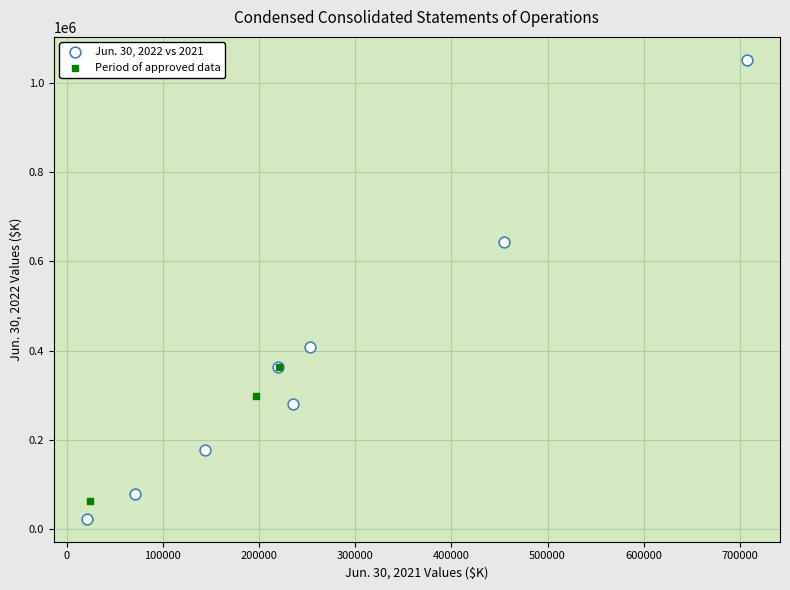

Which series reaches the maximum Y coordinate?

Jun. 30, 2022 vs 2021